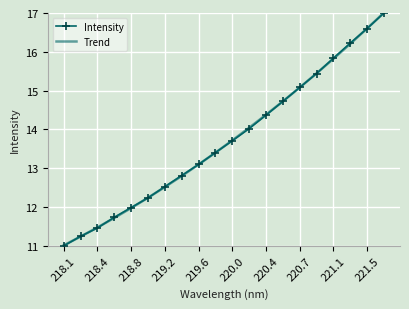

What is the minimum value for Trend?

11.0